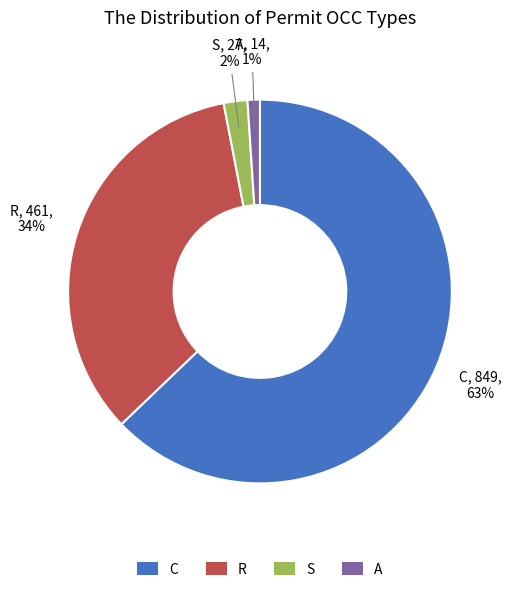

How many slices are in this pie chart?

4